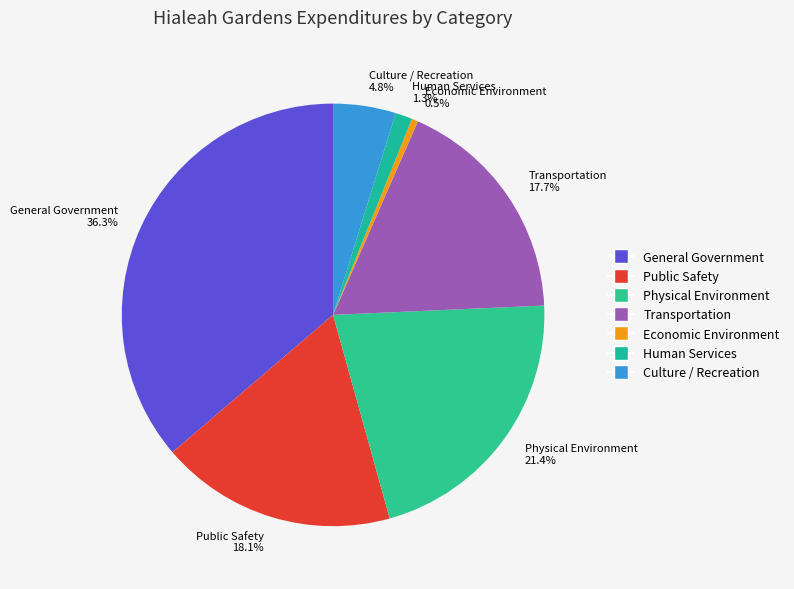

What is the ratio of the value at Human Services 1.3% to the value at Economic Environment 0.5%?

2.7